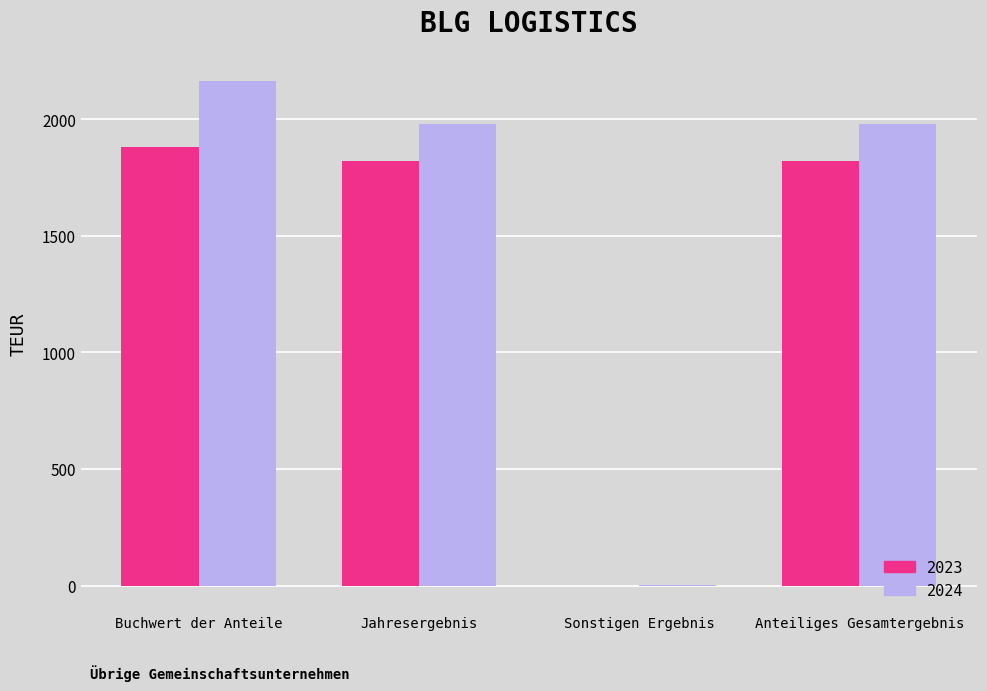

At which category does the chart reach its peak across all series?

Buchwert der Anteile